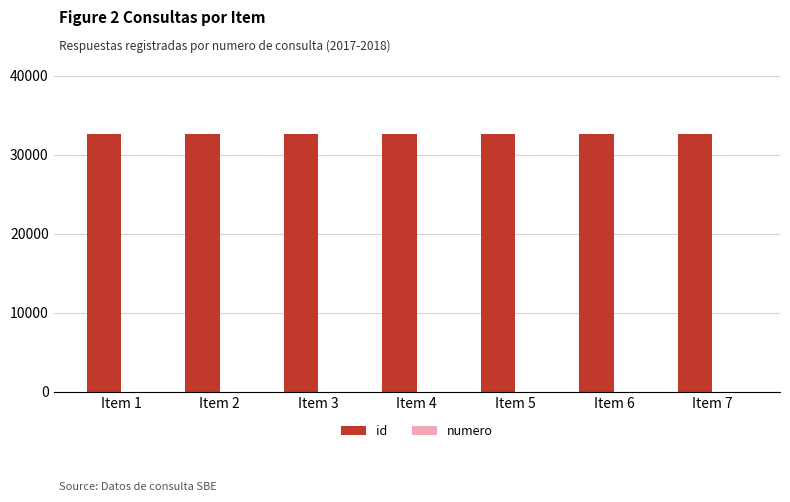

What is the sum of all id values?

228102